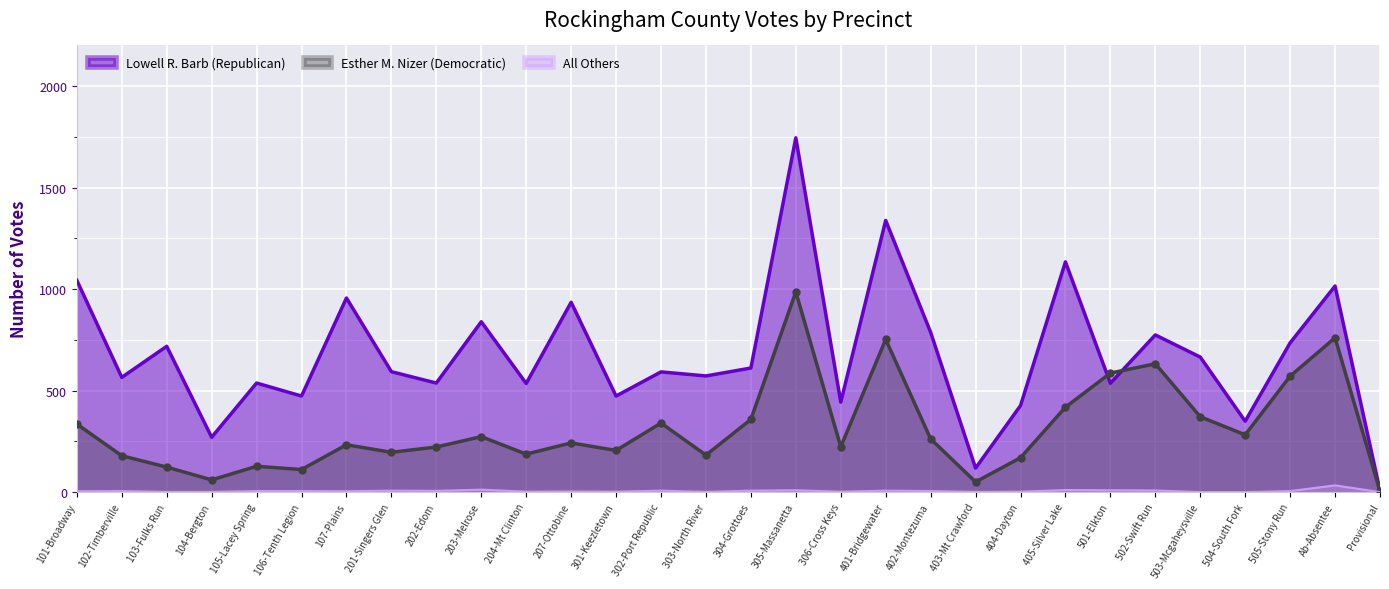

Which series has the largest total across all categories?

Lowell R. Barb (Republican)